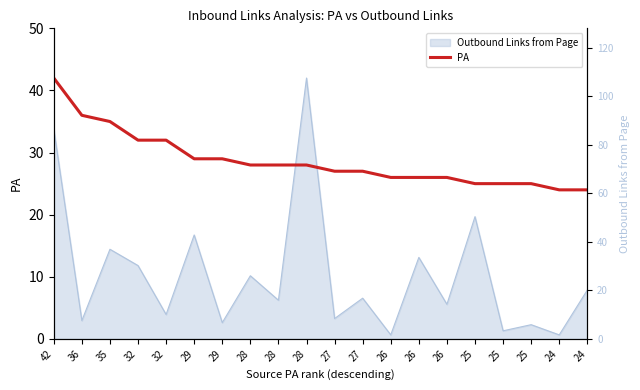

At which category does the chart reach its peak across all series?

42